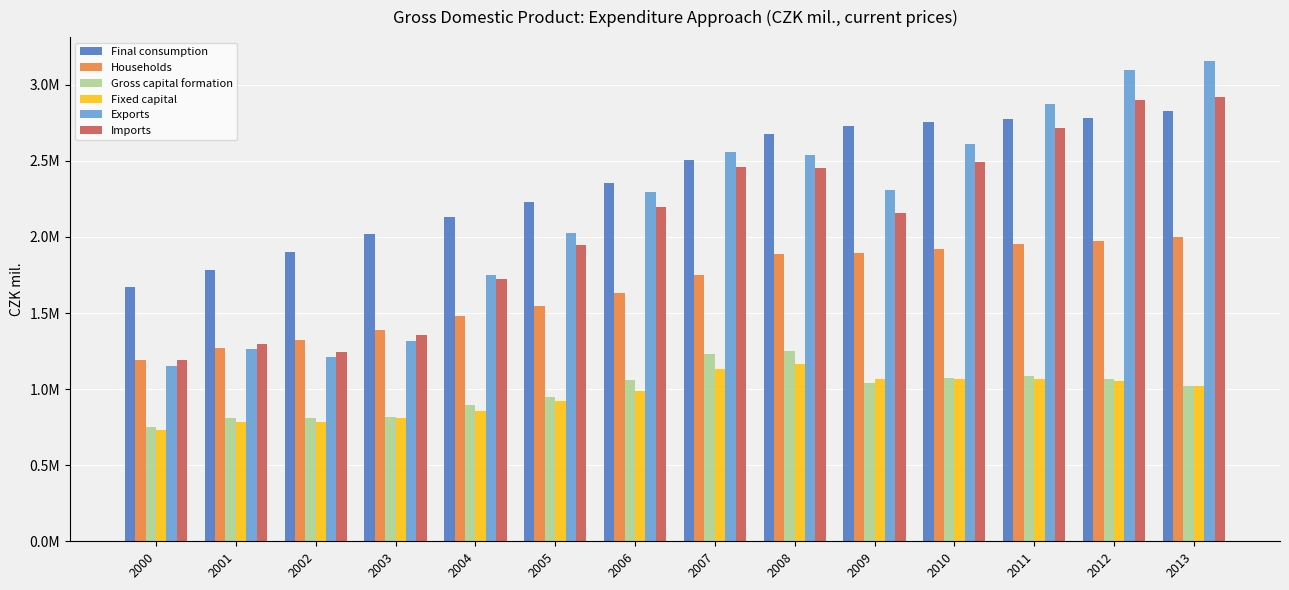

Does the chart contain any negative values?

No